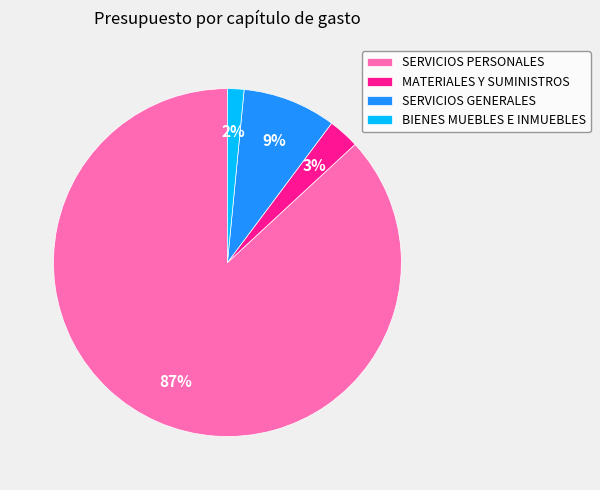

What percentage is the BIENES MUEBLES E INMUEBLES slice, to the nearest percent?

2%